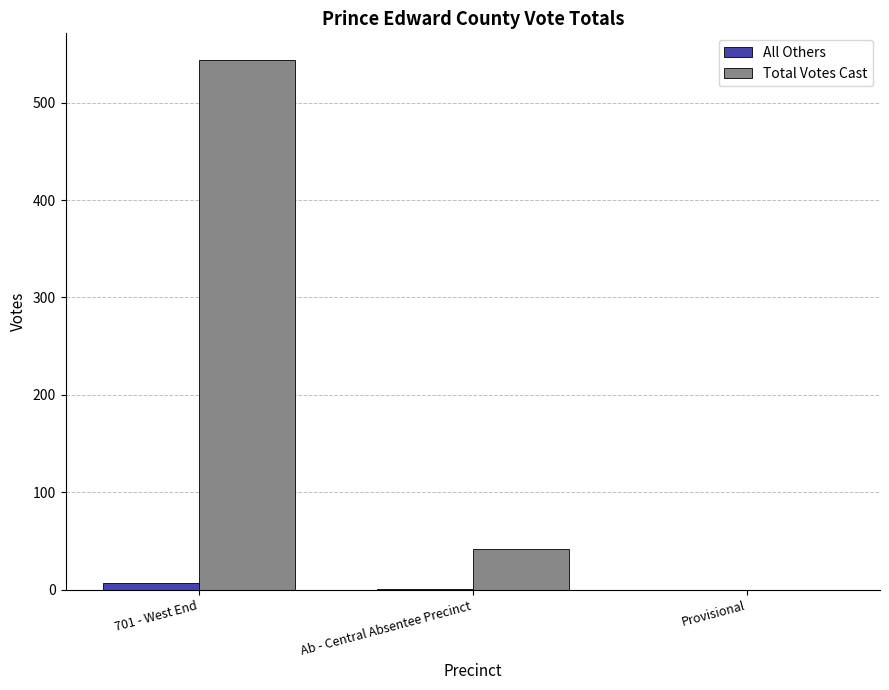

The value of Total Votes Cast at Ab - Central Absentee Precinct is 42. True or false?

True